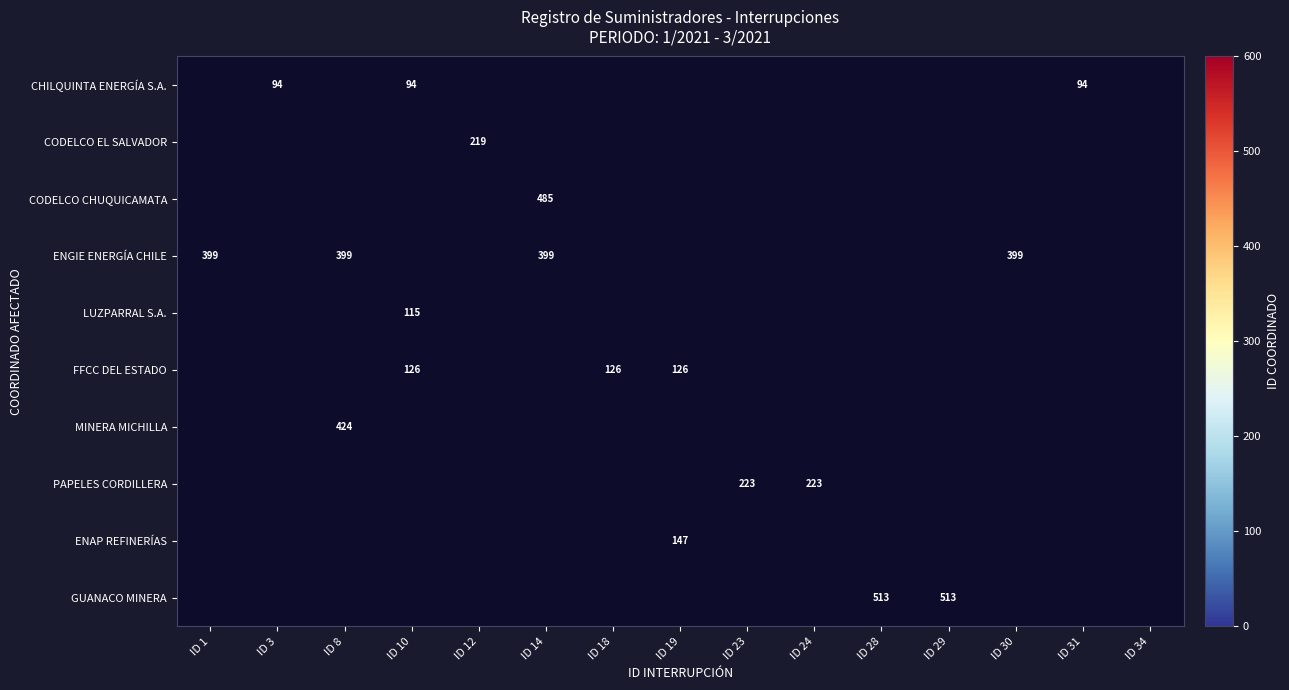

True or false: LUZPARRAL S.A. has a value of 115 at ID 10.

True